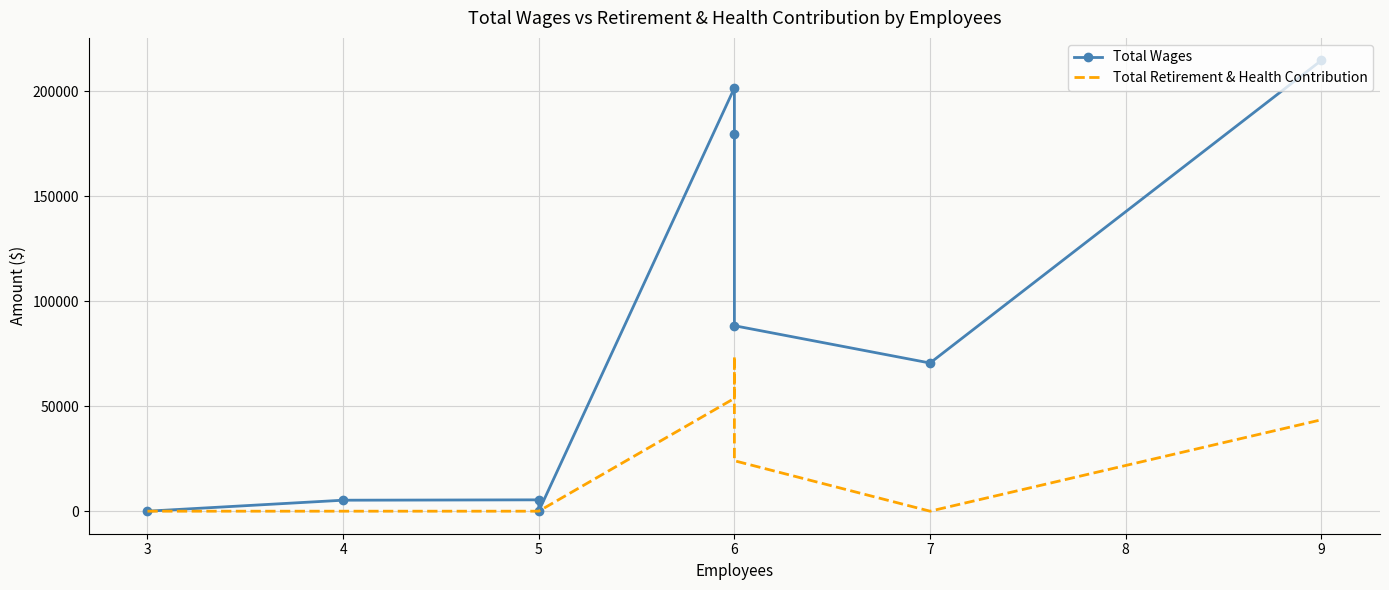

How many lines are shown in the chart?

2